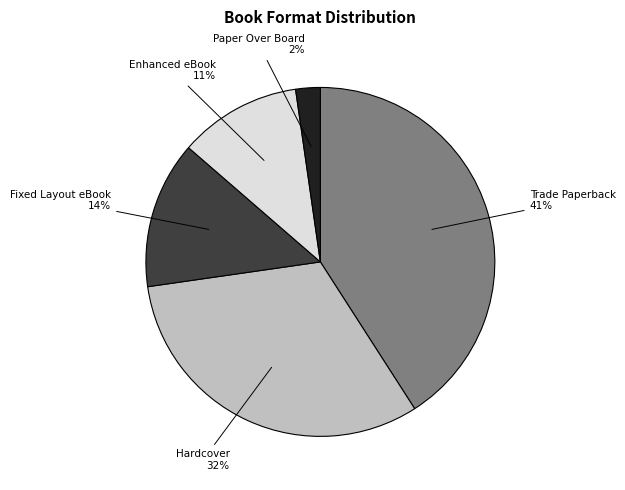

Rank the categories by value from lowest to highest.

Paper Over Board, Enhanced eBook, Fixed Layout eBook, Hardcover, Trade Paperback